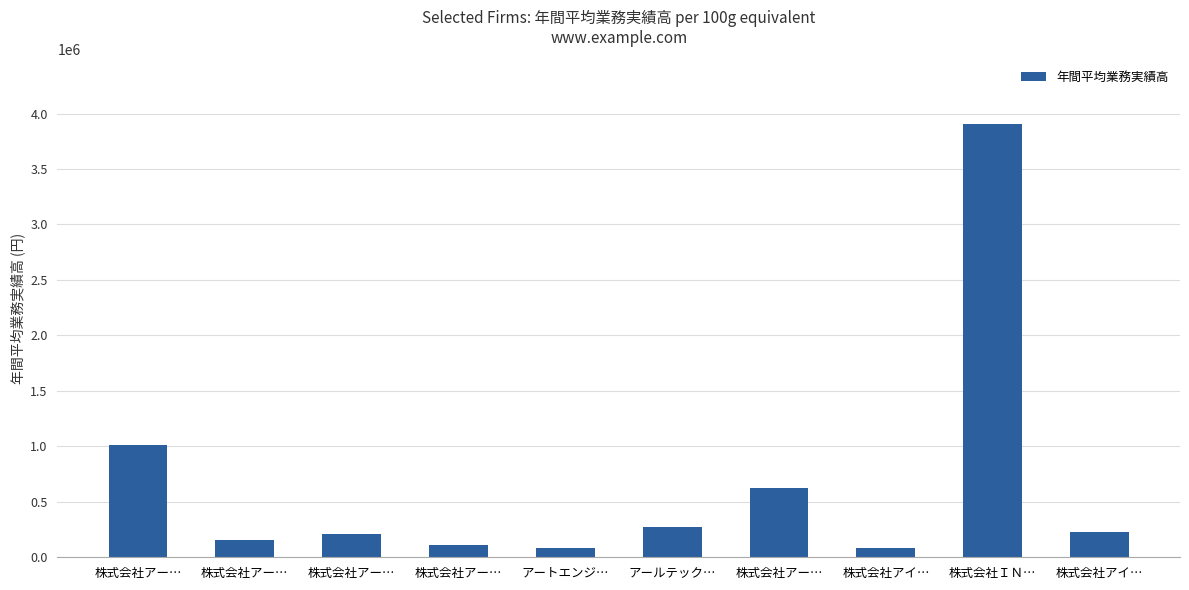

How many bars are there in total?

10